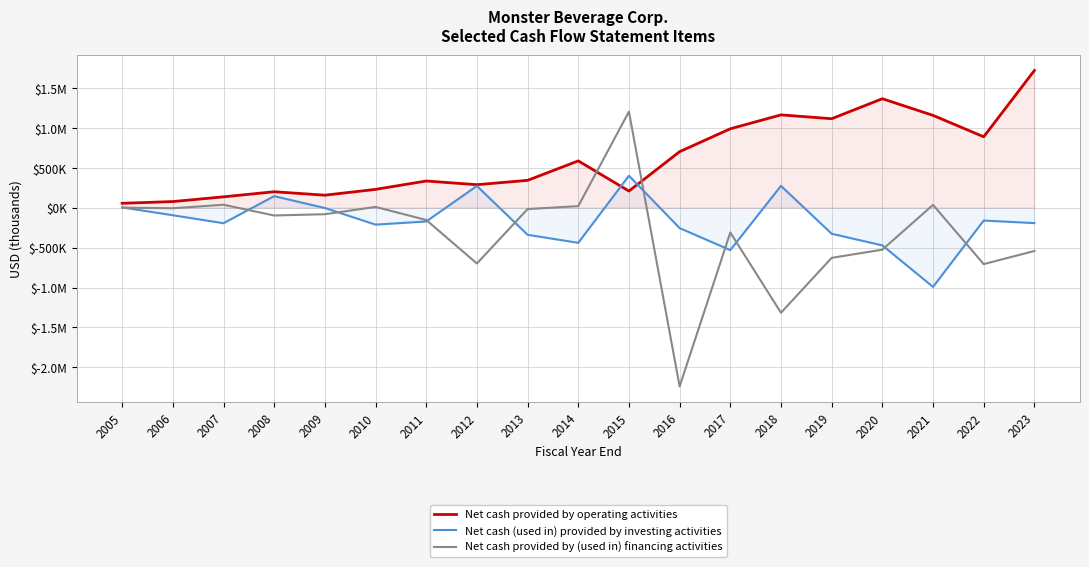

Reading left to right, what are all the values shown in this chart?

Net cash provided by operating activities: 54649	76414	135451	199496	156192	229044	333827	287676	342033	585567	207986	701355	987731	1161881	1113762	1364163	1155741	887699	1717753
Net cash (used in) provided by investing activities: 3216	-95231	-194727	143982	-4469	-212510	-173027	271849	-339808	-440403	400066	-256193	-531541	272956	-326724	-472487	-992022	-161367	-193395
Net cash provided by (used in) financing activities: 113	-7708	36587	-98046	-82079	9238	-154192	-699075	-17886	19298	1202348	-2238391	-311135	-1316111	-628506	-526068	34821	-706938	-542599